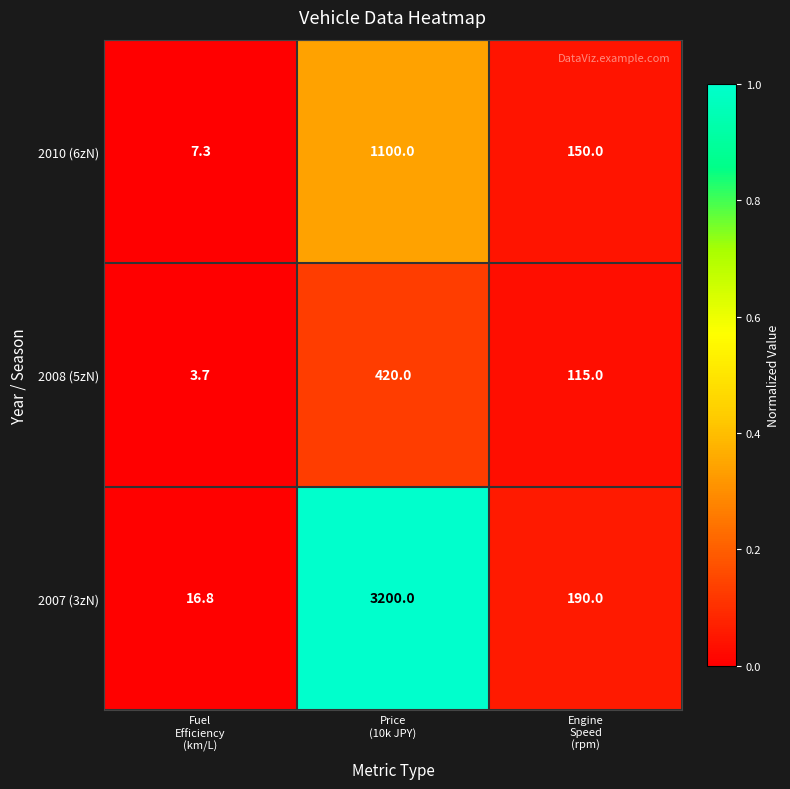

Reading left to right, extract all data points from this chart.

2010 (6zN): 7.3	1100.0	150.0
2008 (5zN): 3.7	420.0	115.0
2007 (3zN): 16.8	3200.0	190.0